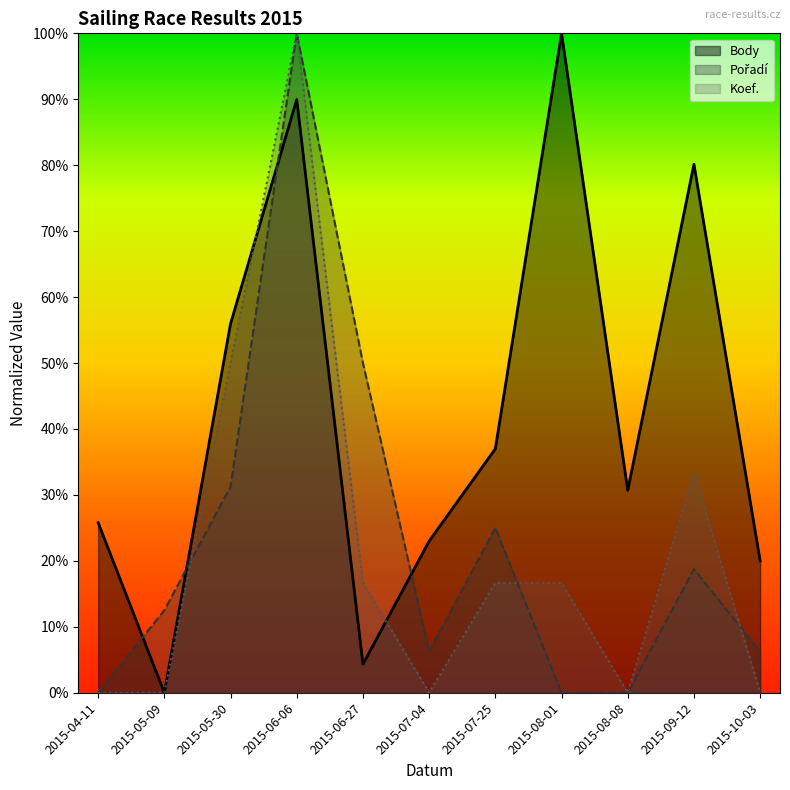

What is the difference between the maximum and second lowest values in the Koef. series?

1.0